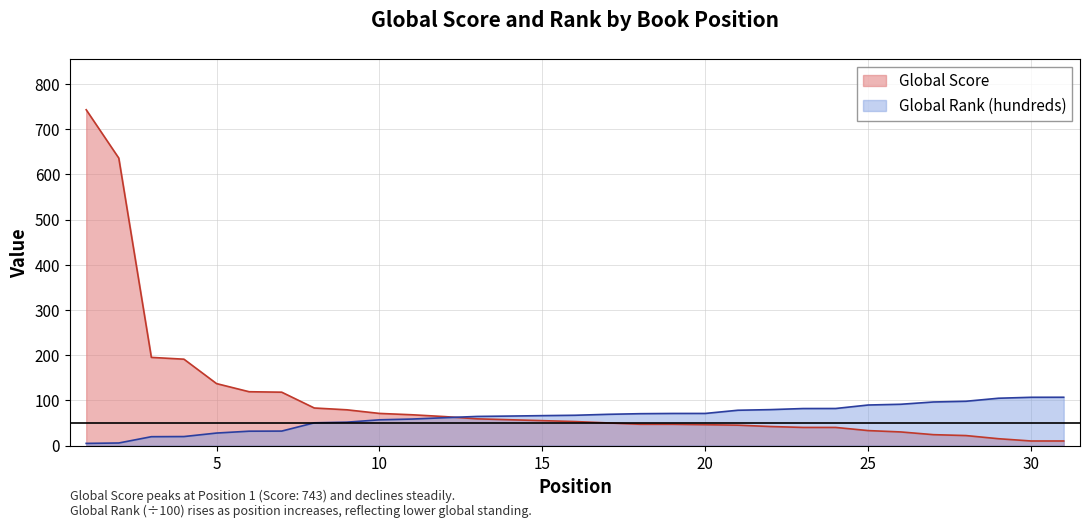

How many distinct data groups are displayed?

2